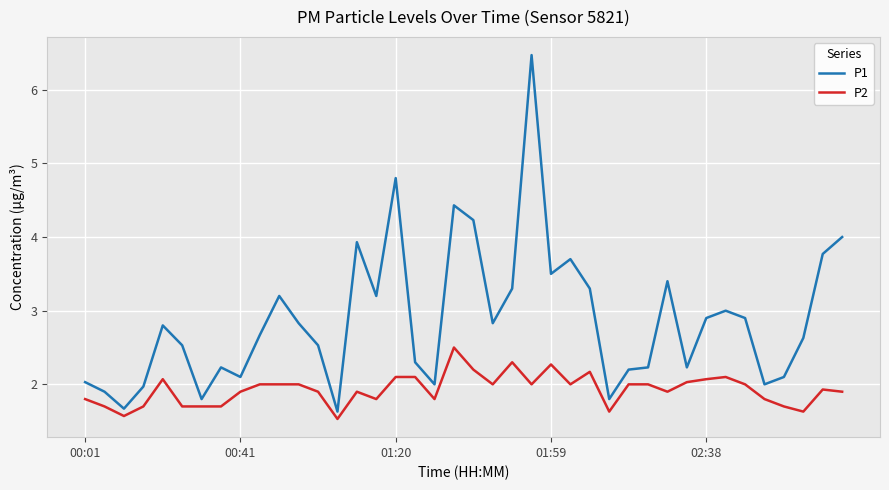

What is the greatest value displayed?

6.5